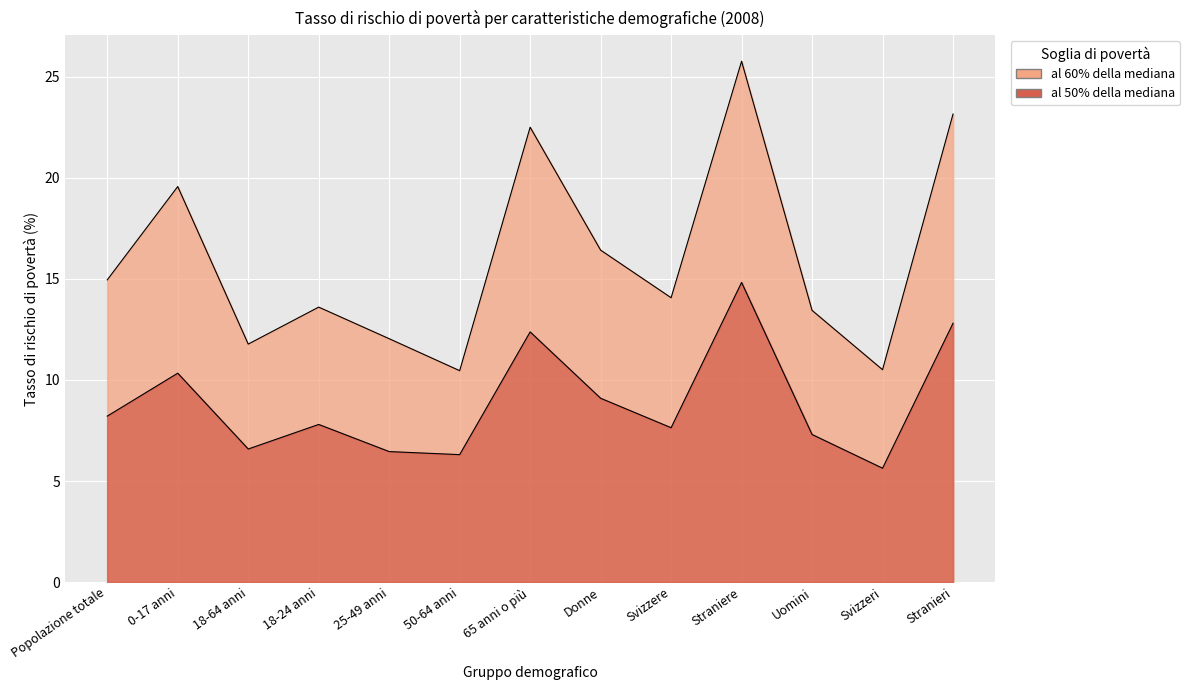

What is the difference between the second highest and minimum values in the al 60% della mediana series?

12.7